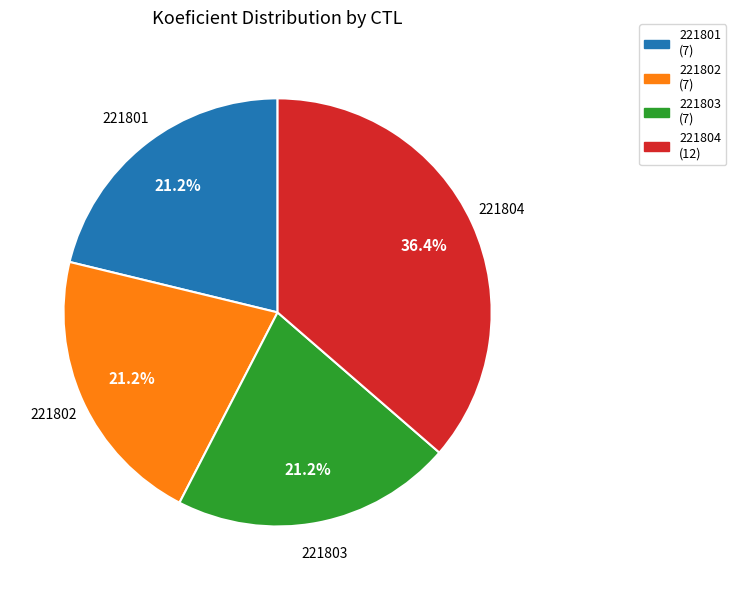

Is there a majority slice in this chart?

No